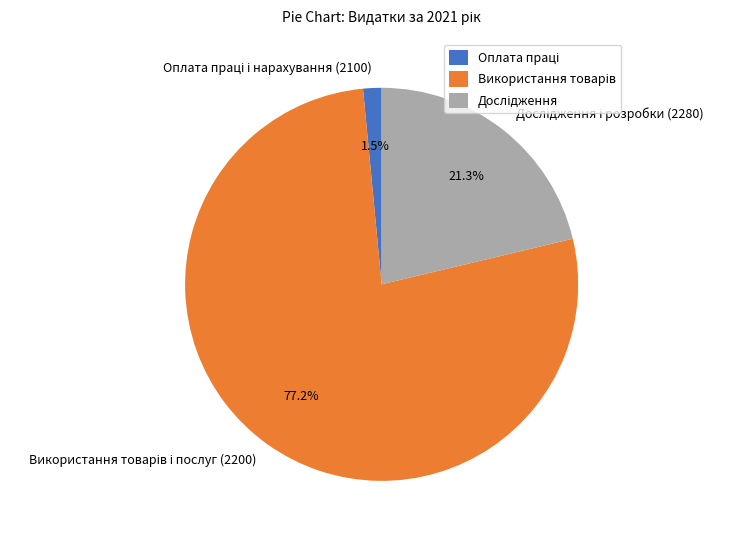

Does any single category account for the majority?

Yes